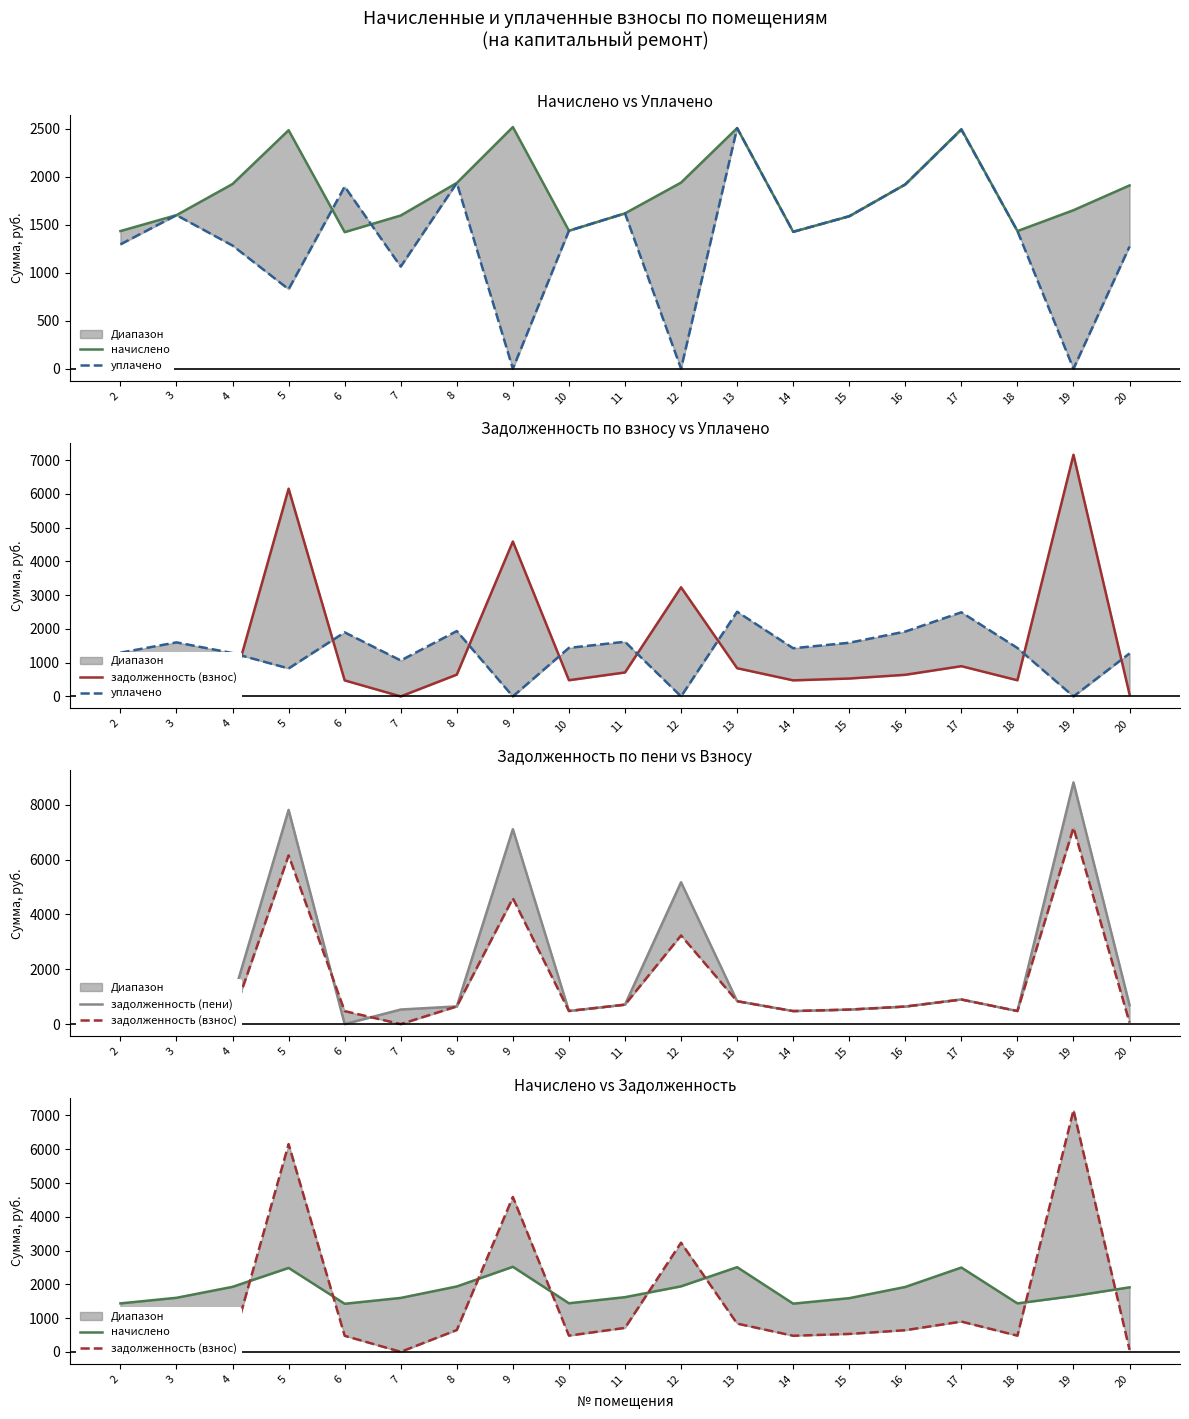

What value does the начислено series have at 5?

2485.1